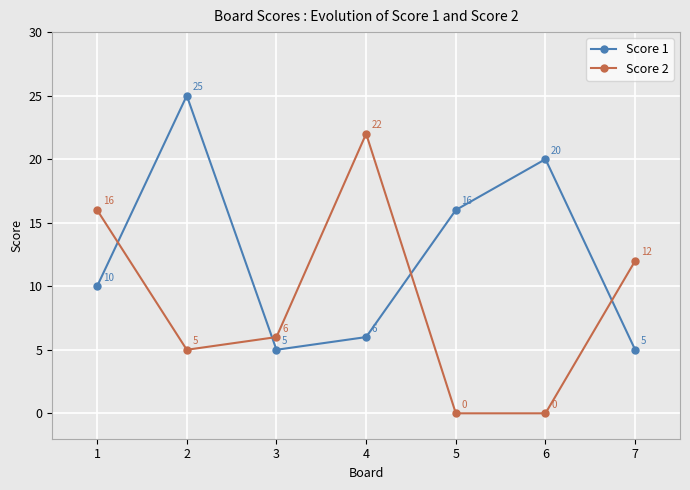

What is the difference between the second highest and minimum values in the Score 1 series?

15